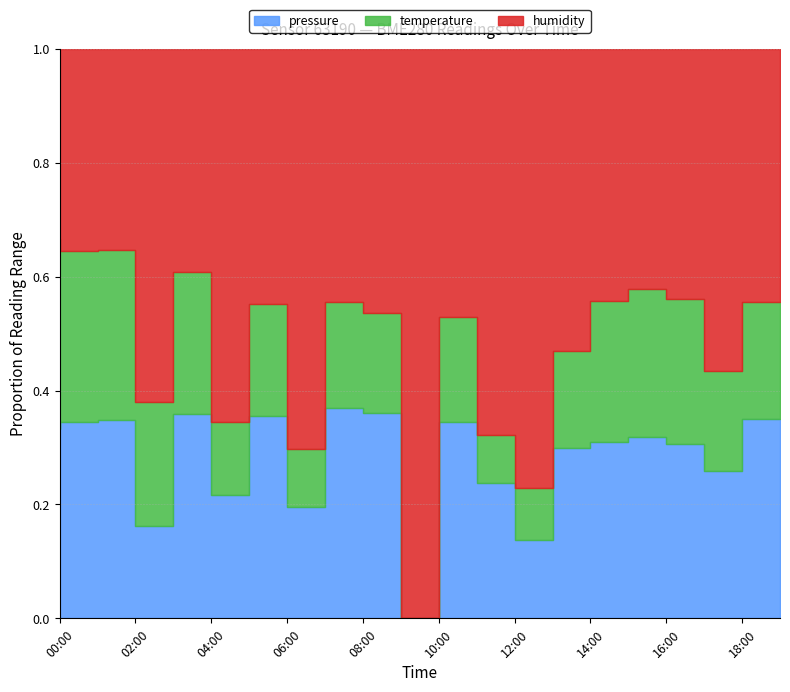

What is the sum of the temperature values at 19:00 and 16:00?

17.0